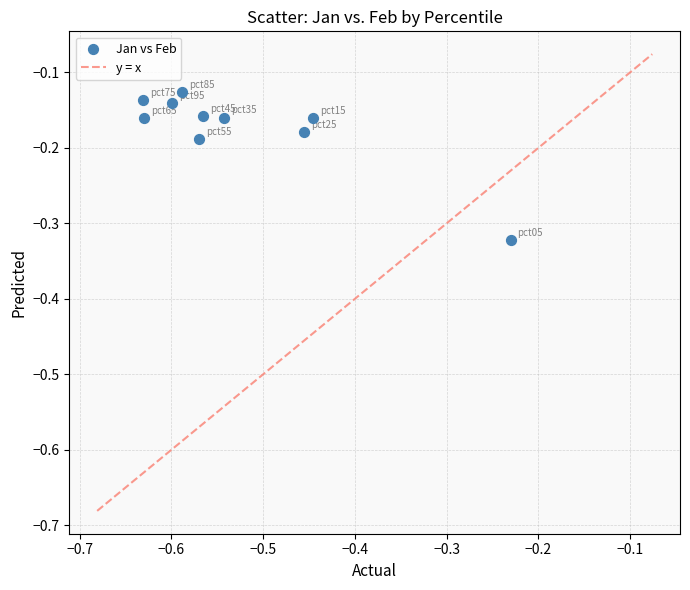

What is the average X value?

-0.5